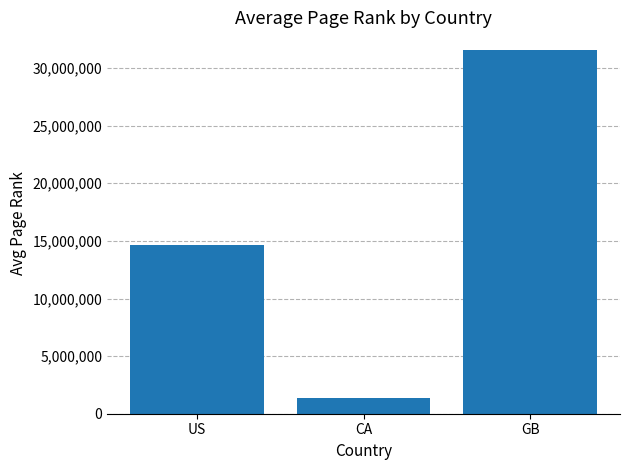

What is the label of the 3rd bar from the left?

GB